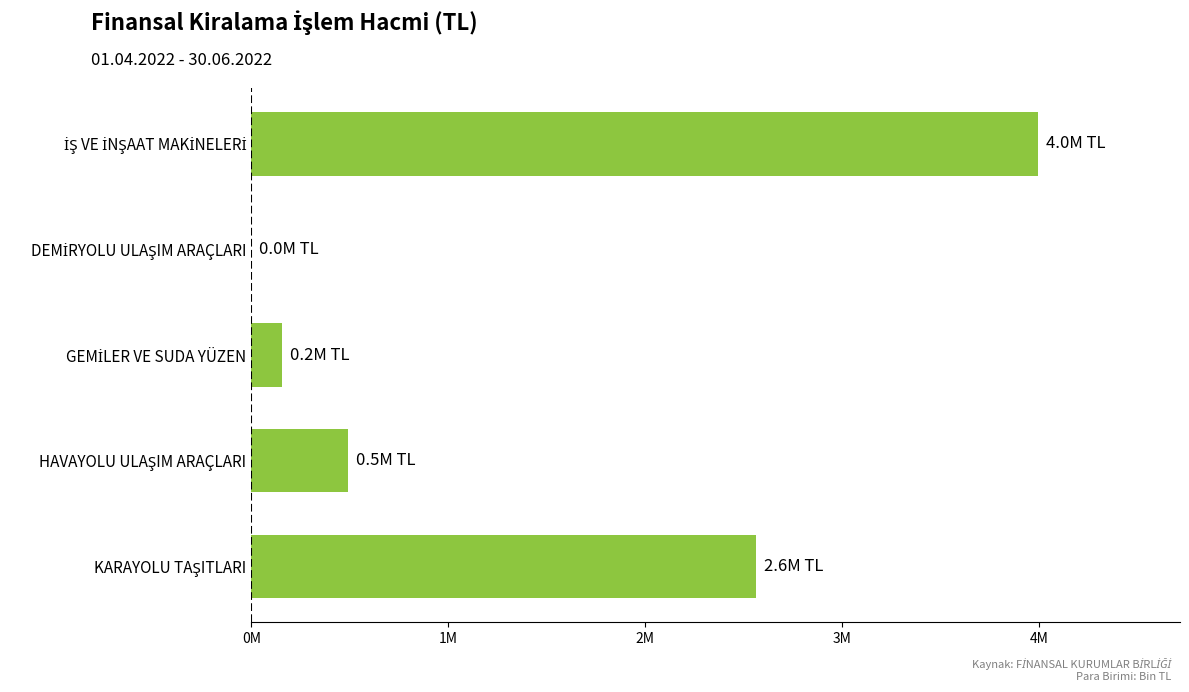

Are the bars horizontal?

Yes